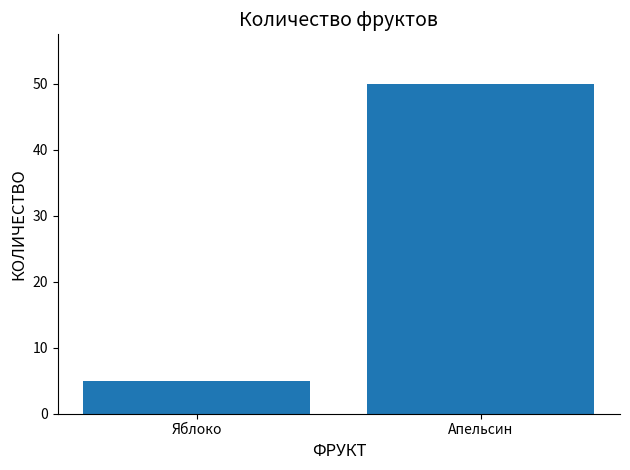

Is it true that the value at Апельсин is 25?

False